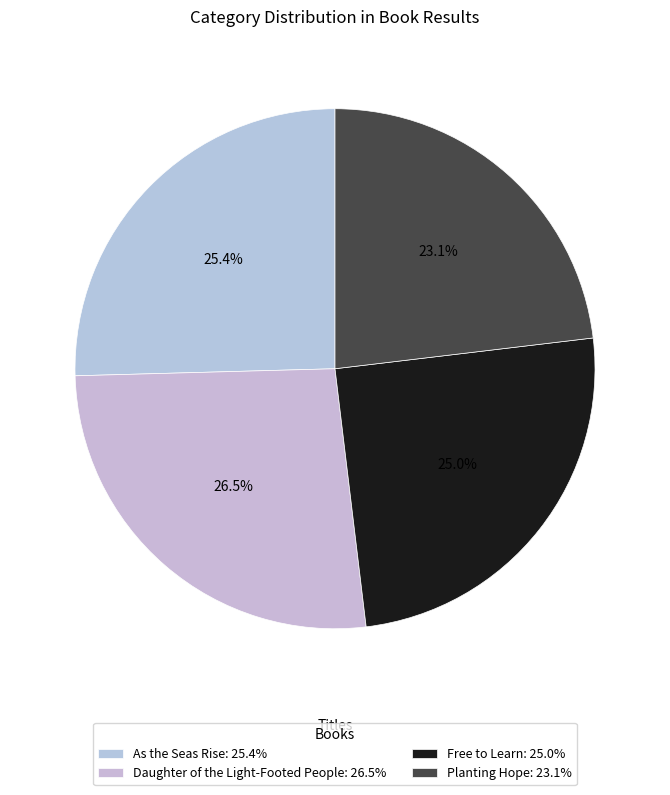

The Planting Hope slice represents 35% of the pie. True or false?

False